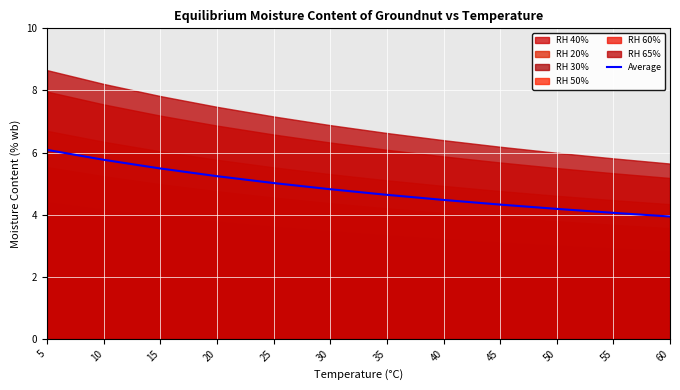

What is the maximum value for Average?

6.1